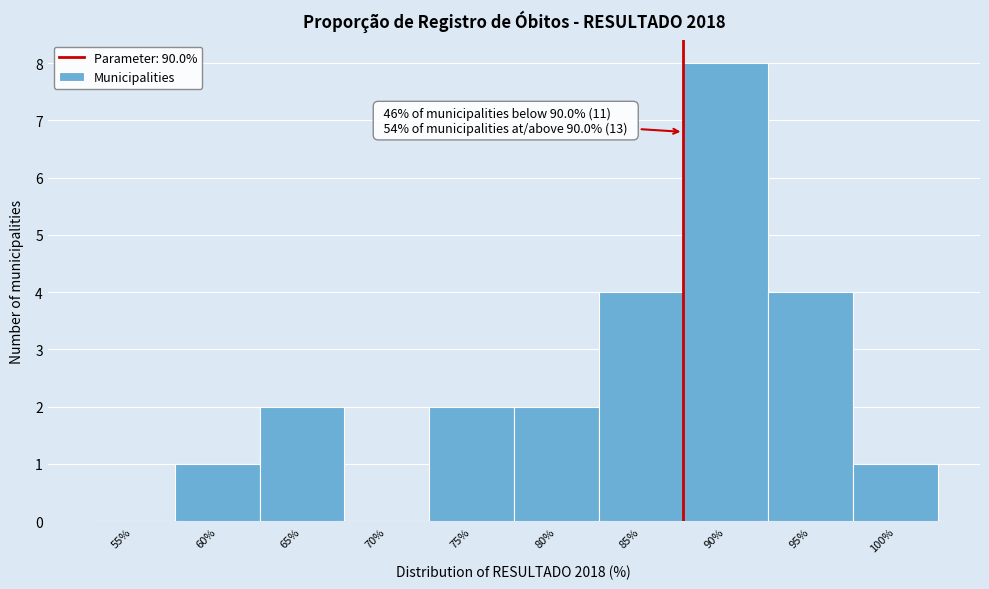

Reading left to right, extract all data points from this chart.

55%=0	60%=1	65%=2	70%=0	75%=2	80%=2	85%=4	90%=8	95%=4	100%=1